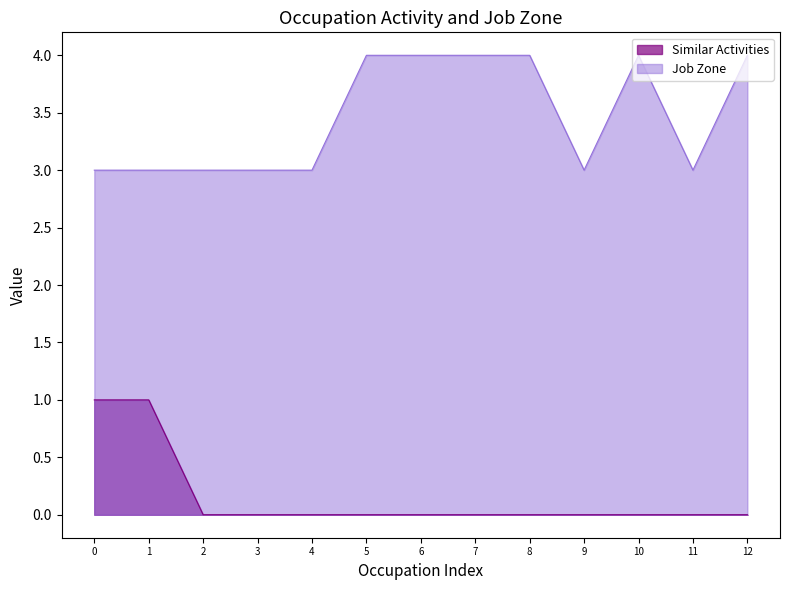

At how many categories does at least one series exceed 2?

13